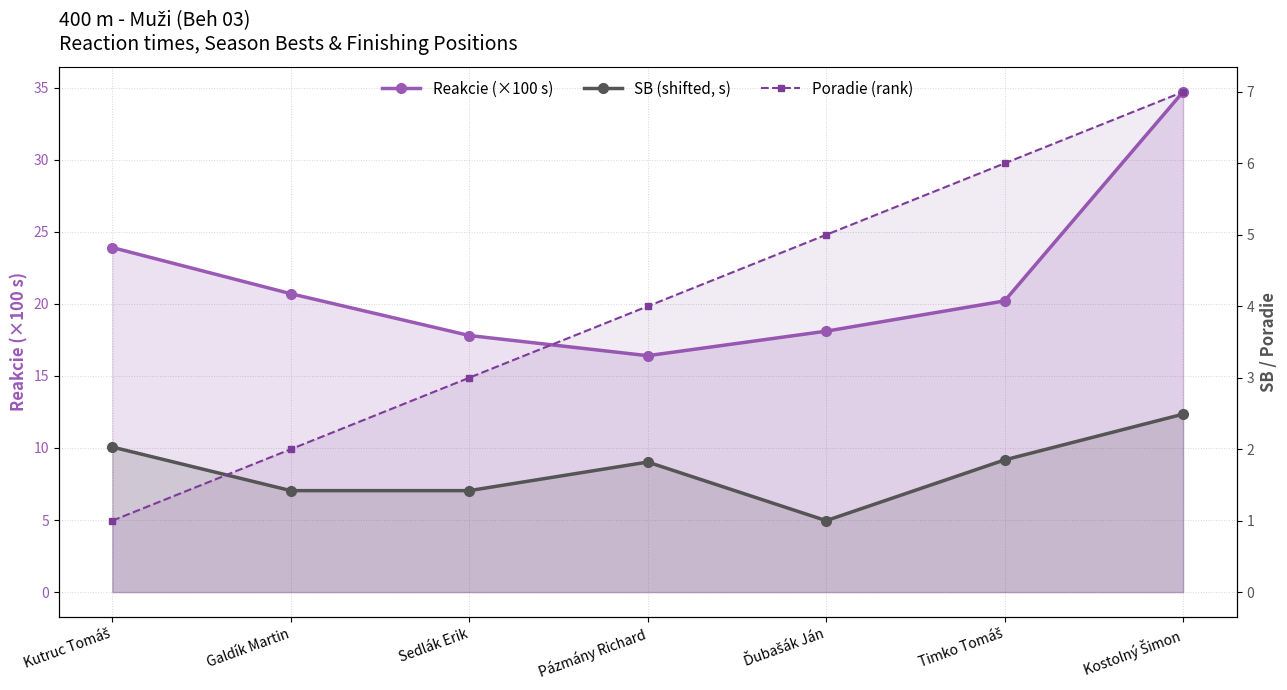

What is the label of the 1st point from the right?

Kostolný Šimon